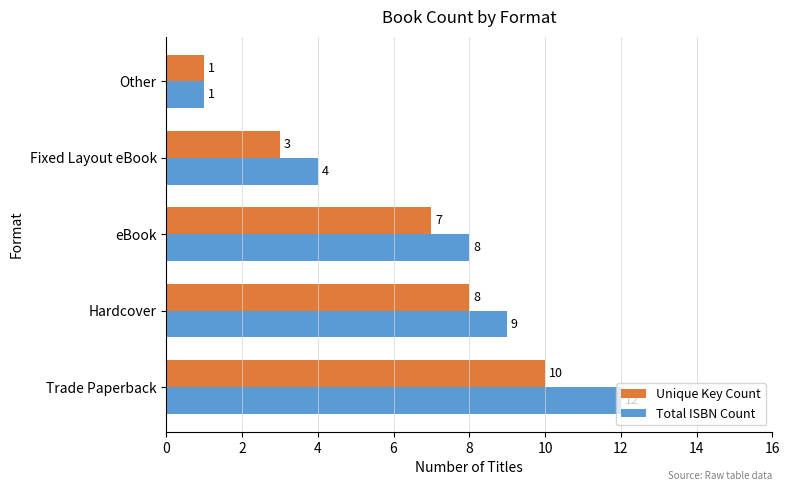

What is the difference between the maximum and minimum values in the Total ISBN Count series?

11